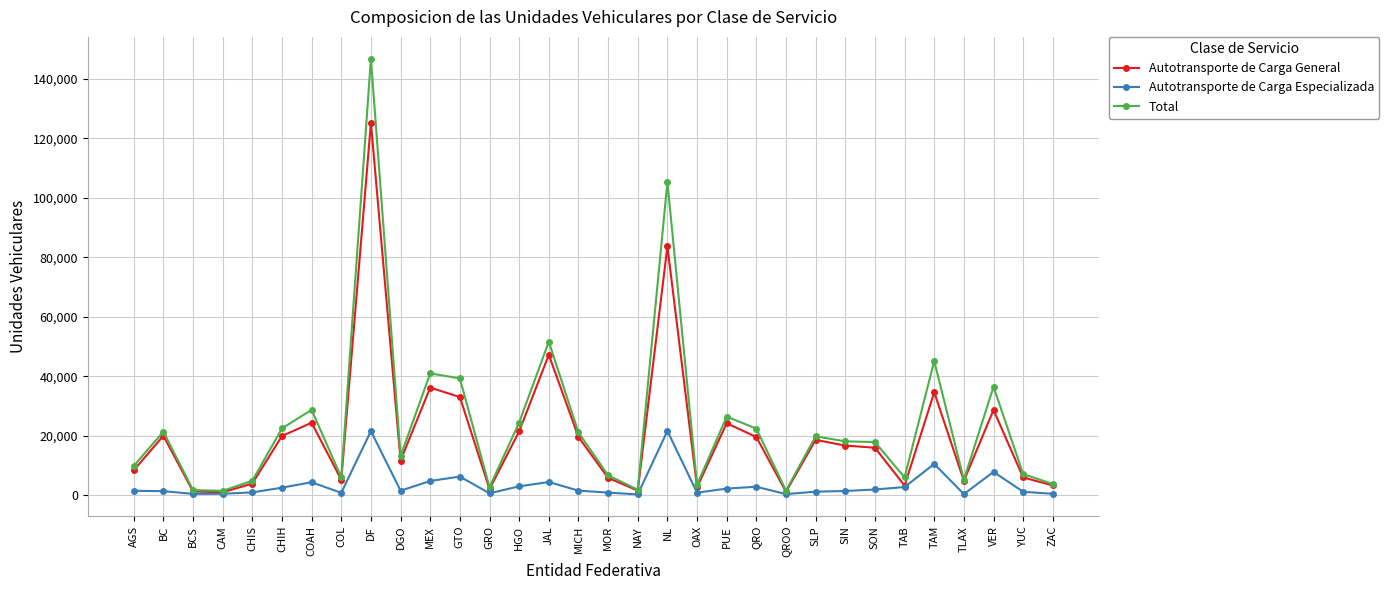

Is the value of Total at TAM greater than the value of Autotransporte de Carga Especializada at HGO?

Yes